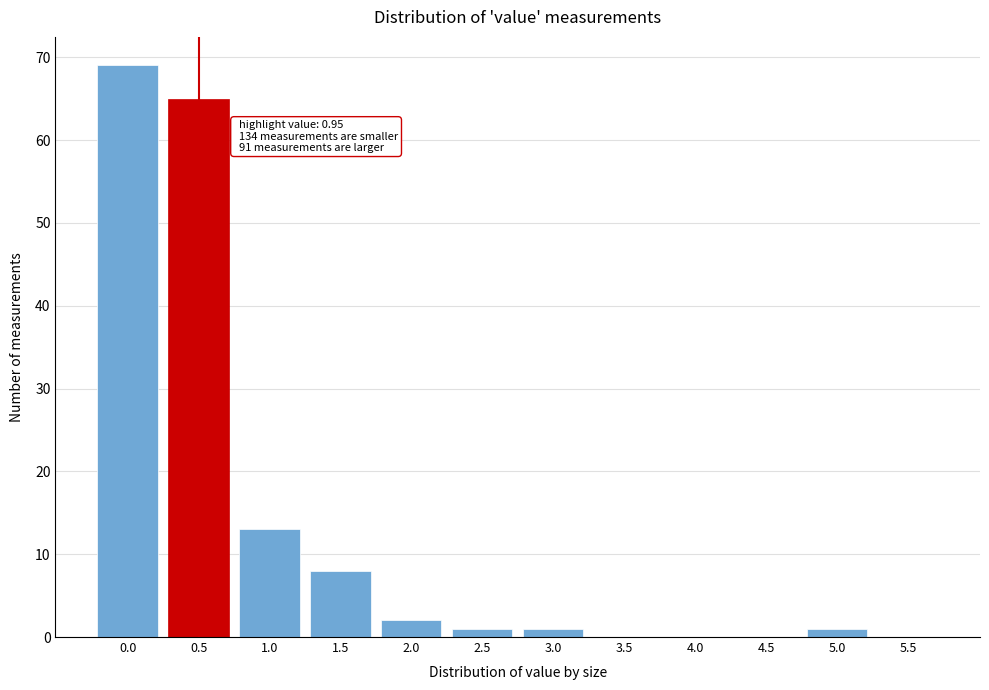

Reading left to right, what are all the values shown in this chart?

0.0=69	0.5=65	1.0=13	1.5=8	2.0=2	2.5=1	3.0=1	3.5=0	4.0=0	4.5=0	5.0=1	5.5=0